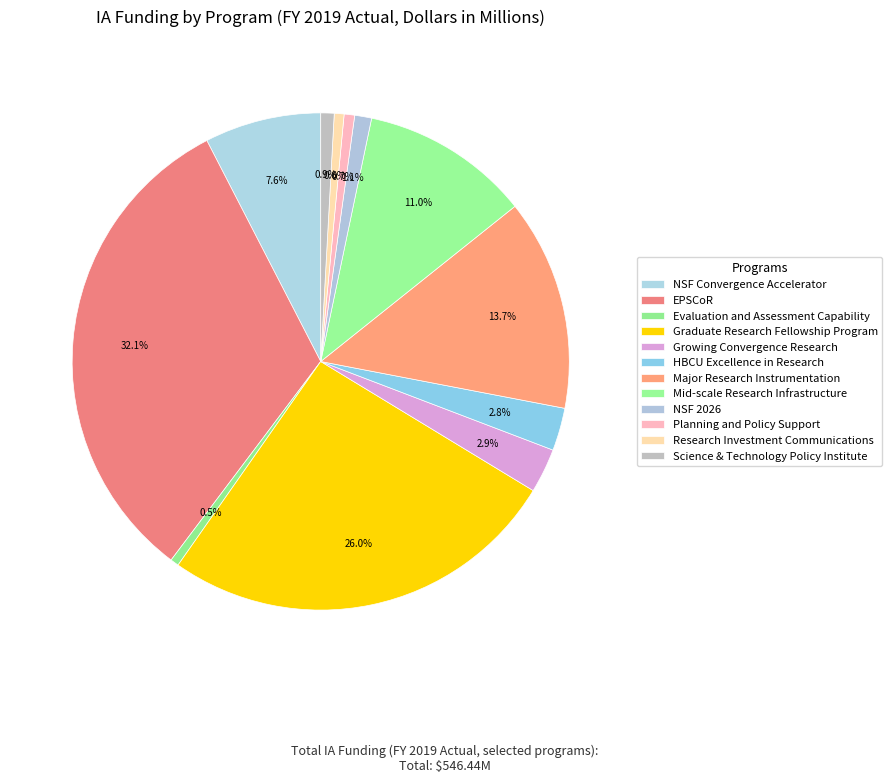

To the nearest percent, what portion does Science & Technology Policy Institute represent?

1%